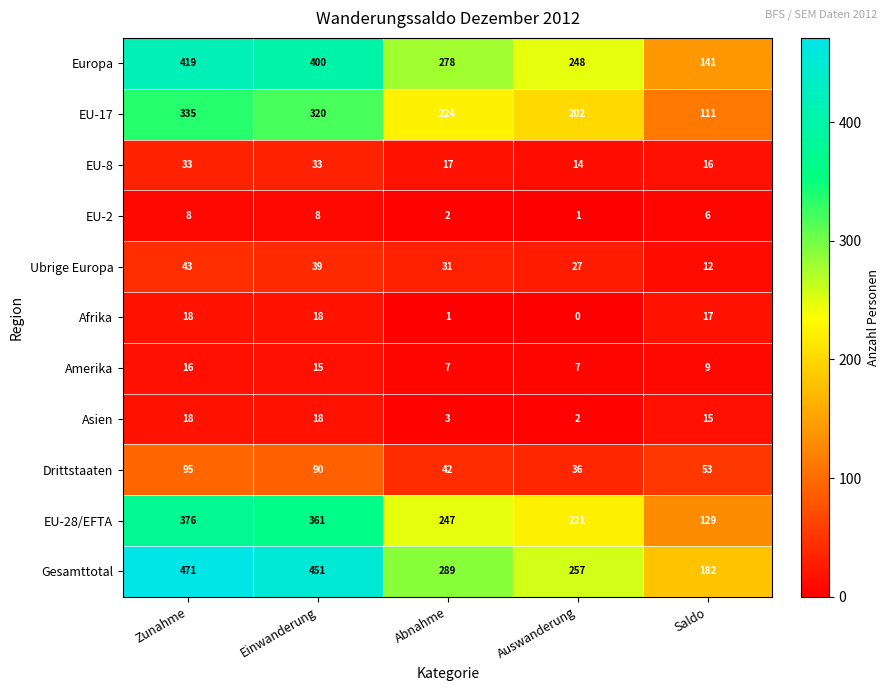

What is the sum of all Drittstaaten values?

316